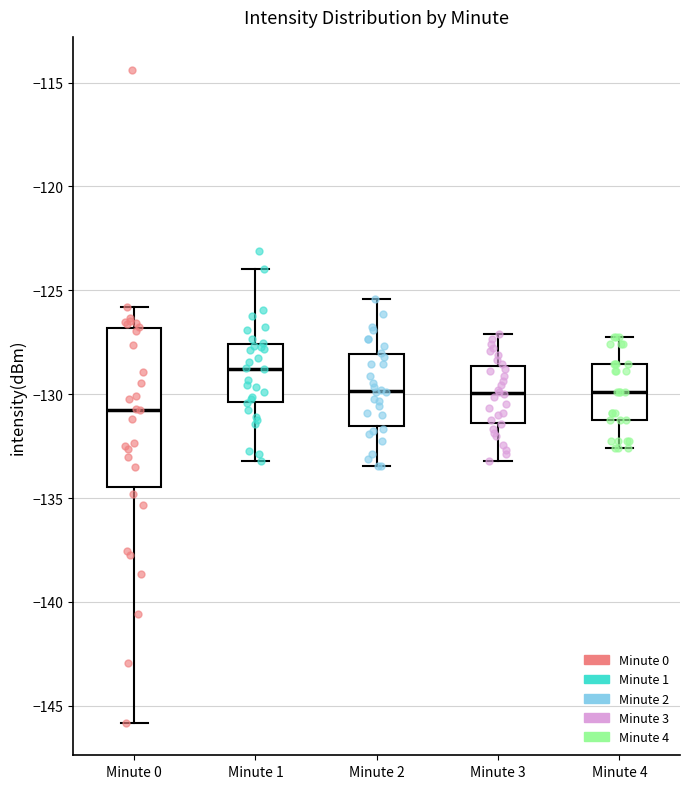

Reading left to right, read every box against the y-axis: the position of its median line, the range the box covers, and the ends of its whiskers. The values are not printed on the chart, so give them approximately, as read against the axis.

Minute 0: median -130.5, box -134.5 to -127.0, whiskers -146.0 to -126.0
Minute 1: median -129.0, box -130.5 to -127.5, whiskers -133.0 to -124.0
Minute 2: median -130.0, box -131.5 to -128.0, whiskers -133.5 to -125.5
Minute 3: median -130.0, box -131.5 to -128.5, whiskers -133.0 to -127.0
Minute 4: median -130.0, box -131.0 to -128.5, whiskers -132.5 to -127.0